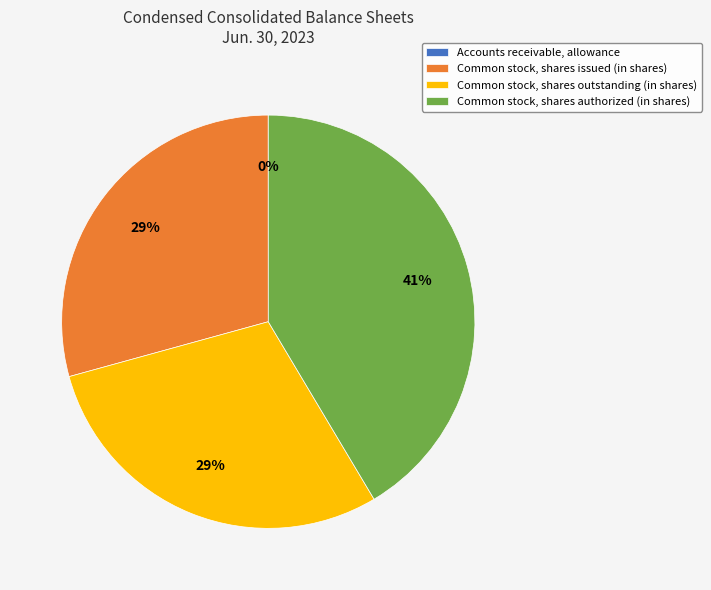

Combined, do Common stock, shares authorized (in shares) and Common stock, shares issued (in shares) account for over 50%?

Yes